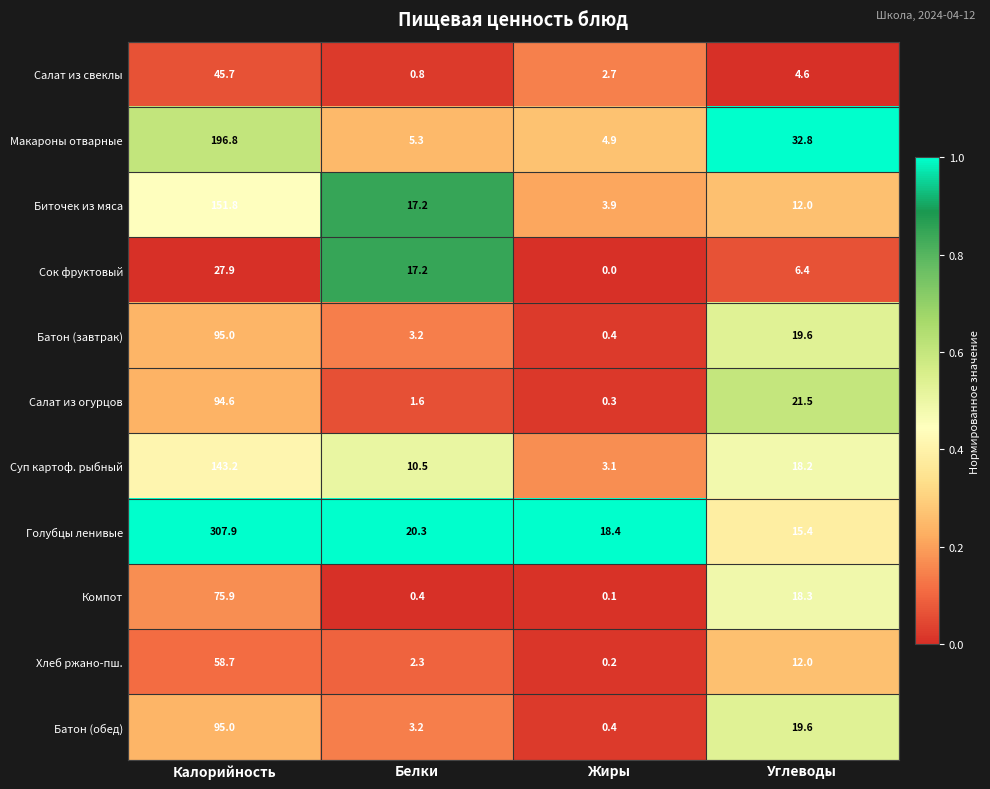

What is the total value across all series at Углеводы?

180.4